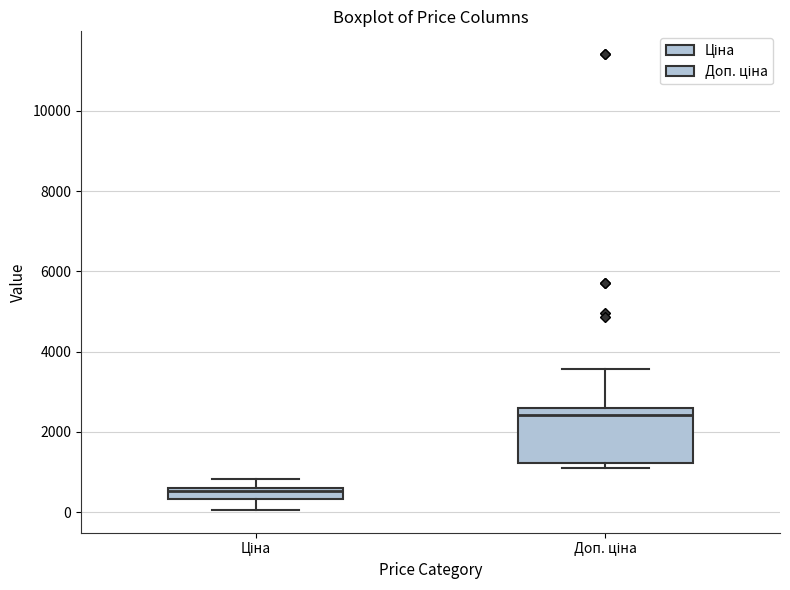

Where is the upper edge of the box for Ціна on the y-axis? The values are not printed on the chart, so give them approximately, as read against the axis.

600